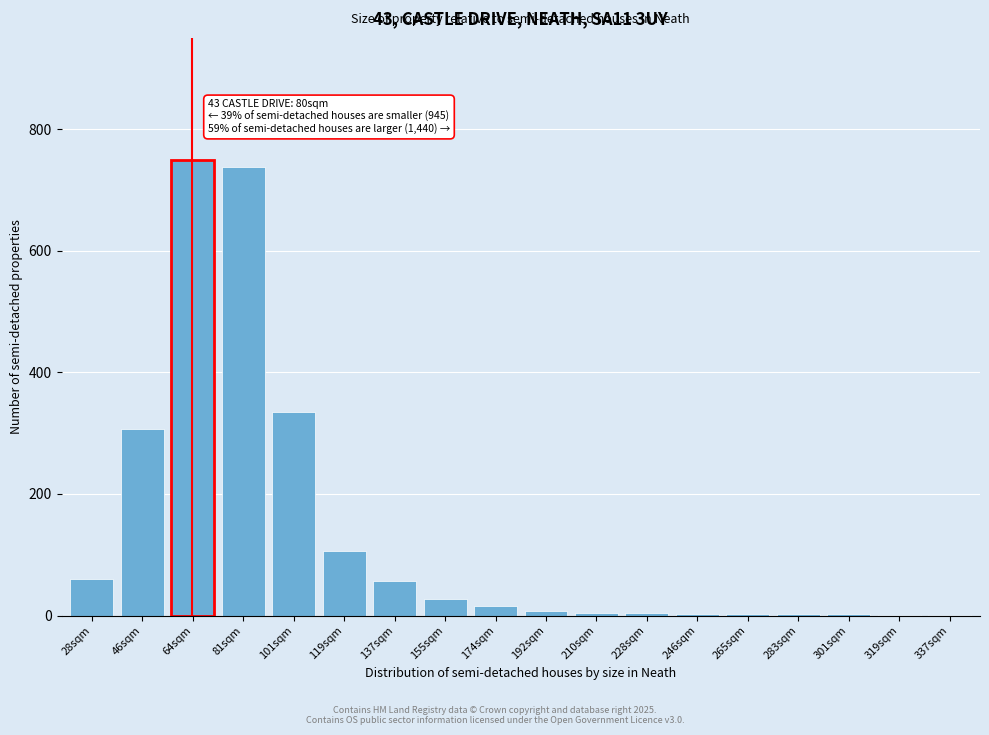

Approximately how many times larger is the value at 81sqm compared to 28sqm?

12.3